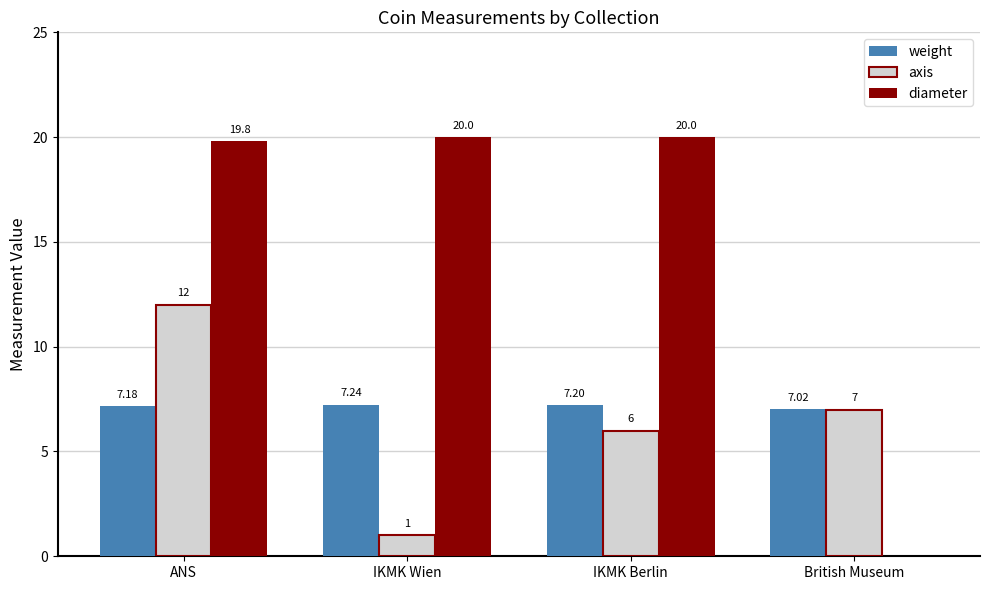

What is the sum of the axis values at British Museum and ANS?

19.0